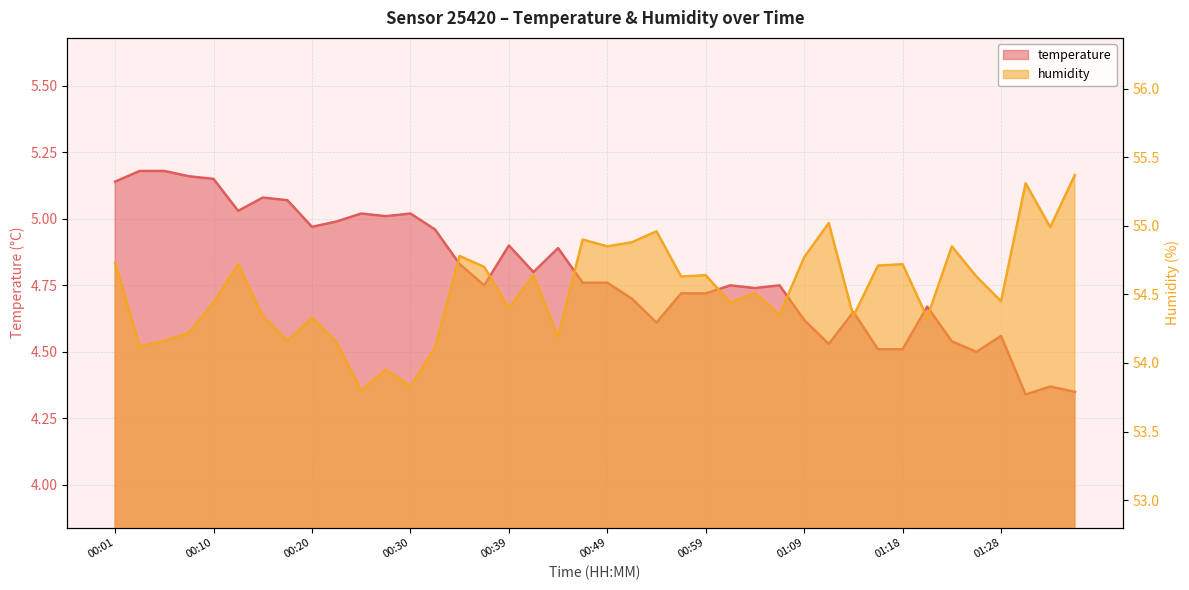

The value of humidity at 01:11 is 32.0. True or false?

False